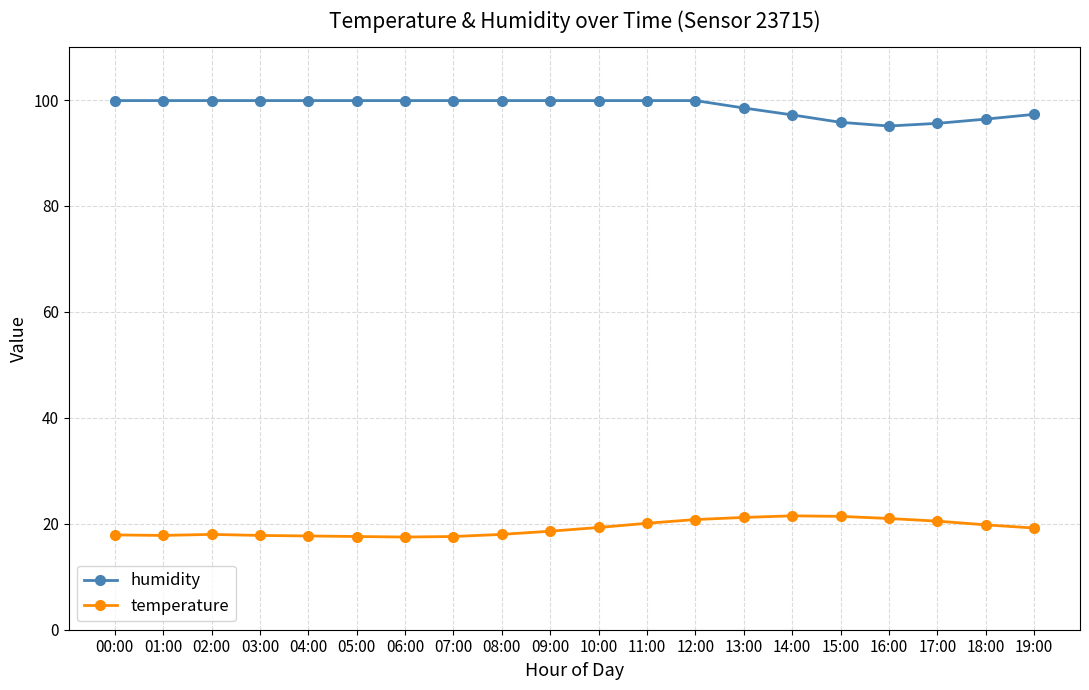

How many data points does each series have?

20